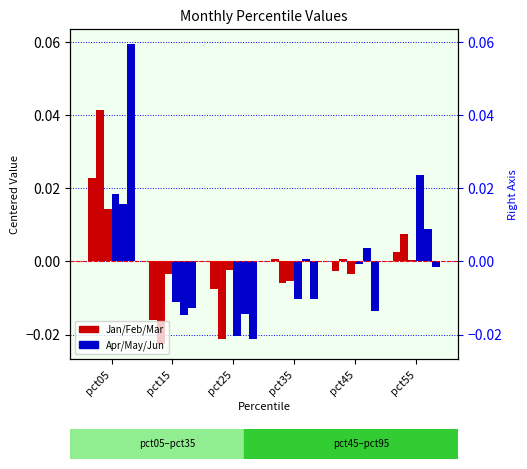

Does the chart contain any negative values?

Yes